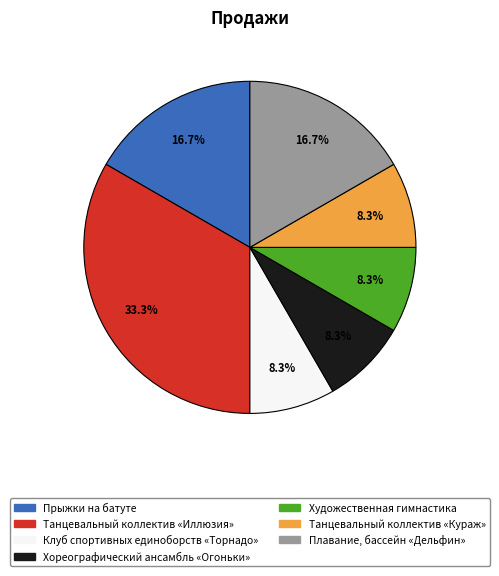

Which category has the biggest portion of the pie?

Танцевальный коллектив «Иллюзия»